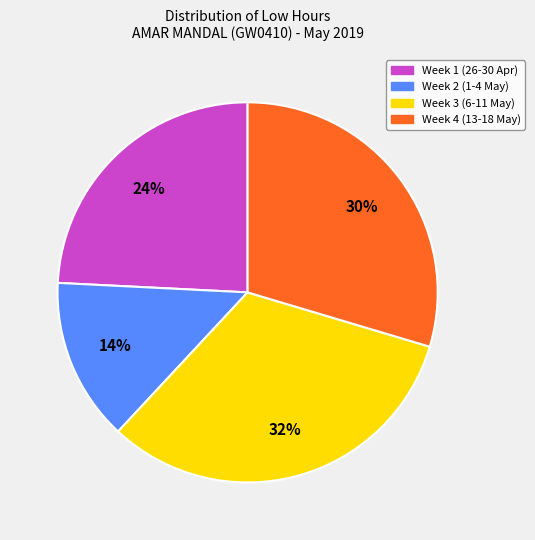

Is there a majority slice in this chart?

No